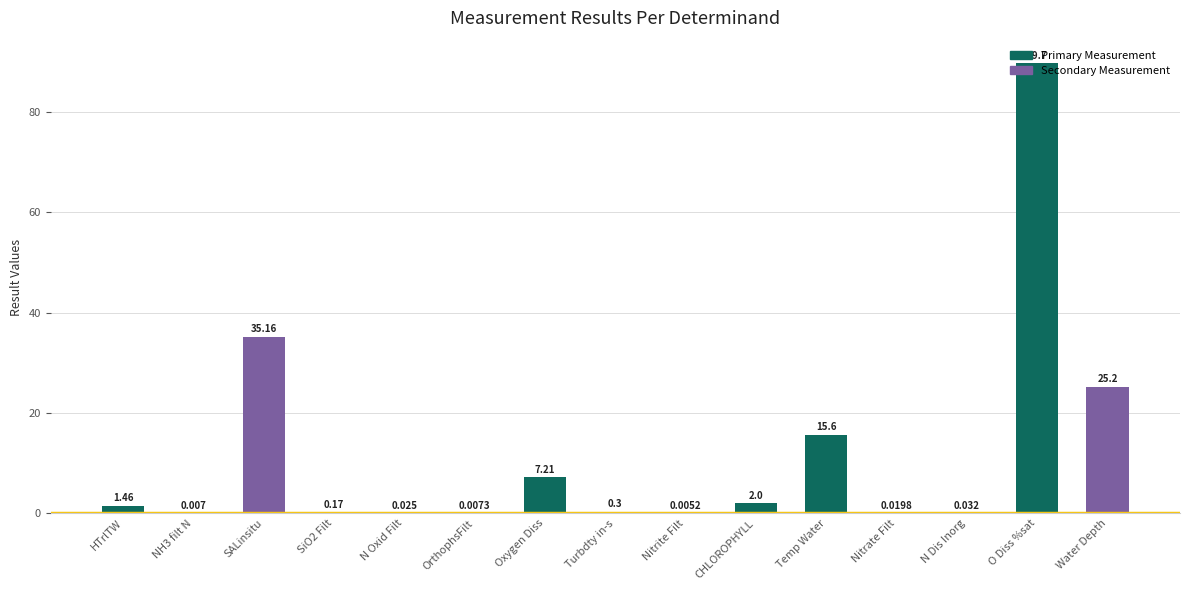

Does the chart contain stacked bars?

No